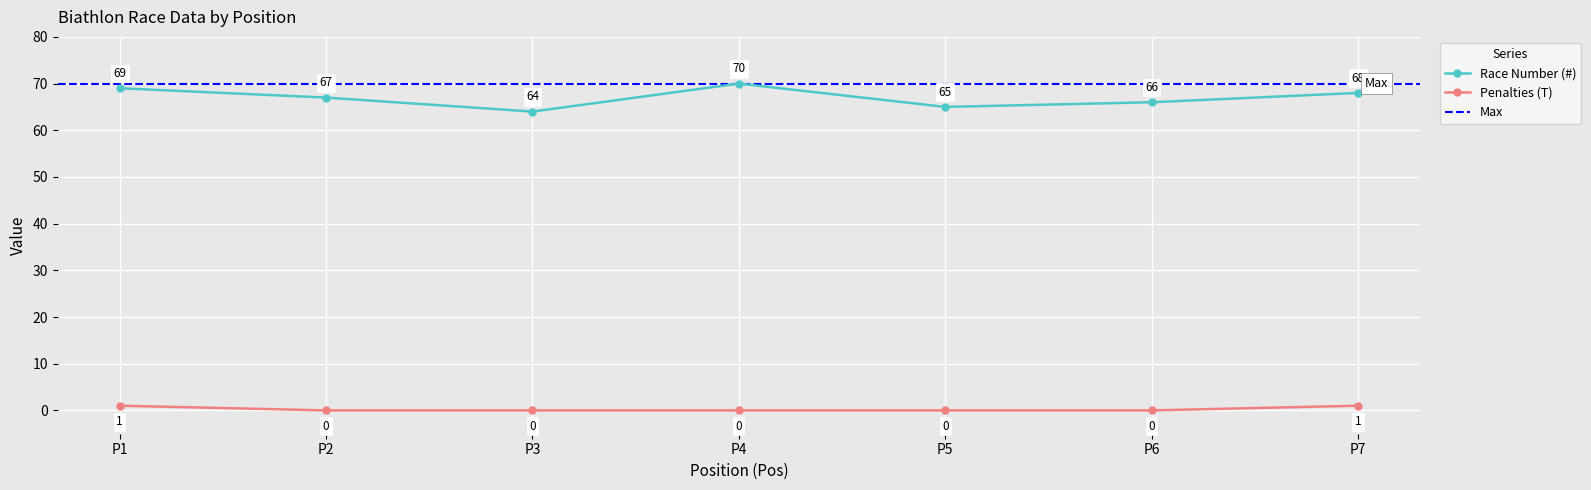

Rank the series by their average value, from lowest to highest.

Penalties (T), Race Number (#)